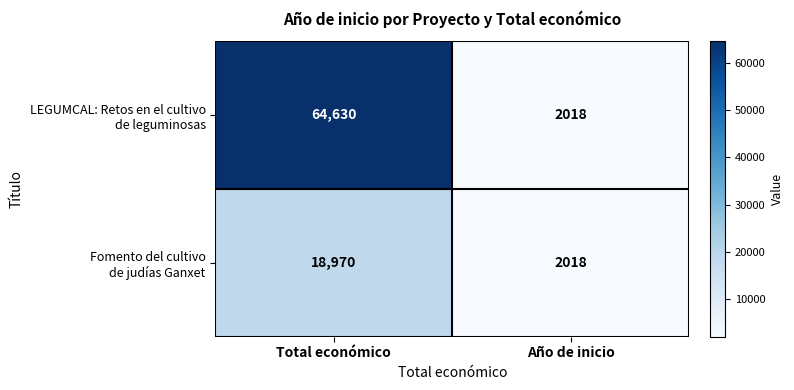

What is the spread (max minus min) of values at Total económico?

45660